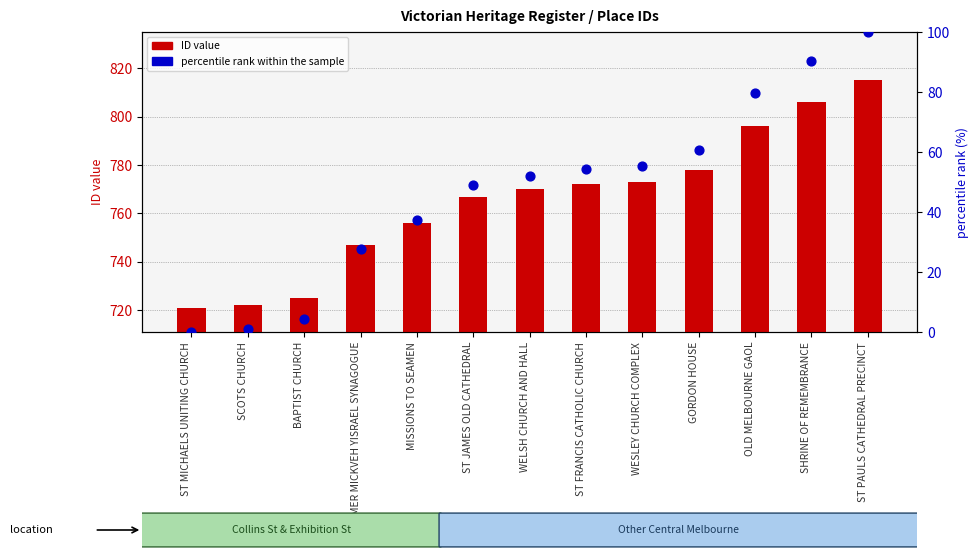

Is the value of percentile rank within the sample at OLD MELBOURNE GAOL greater than the value of ID value at GORDON HOUSE?

No